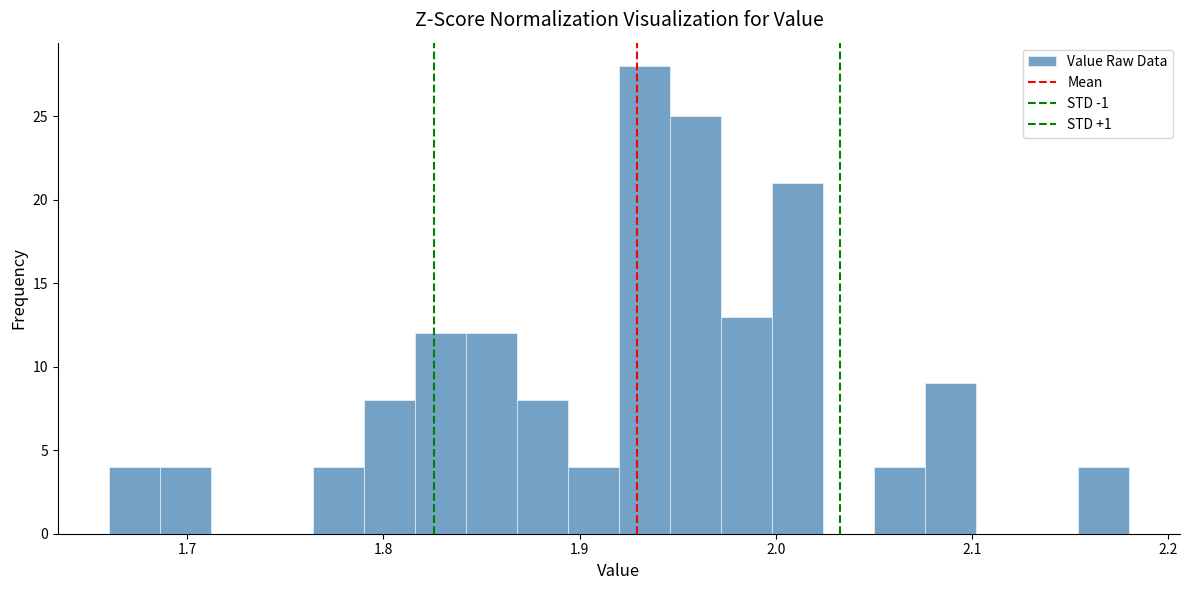

Around what value on the x-axis is the tallest bar? Give the approximate position of its centre, as read against the axis.

1.93